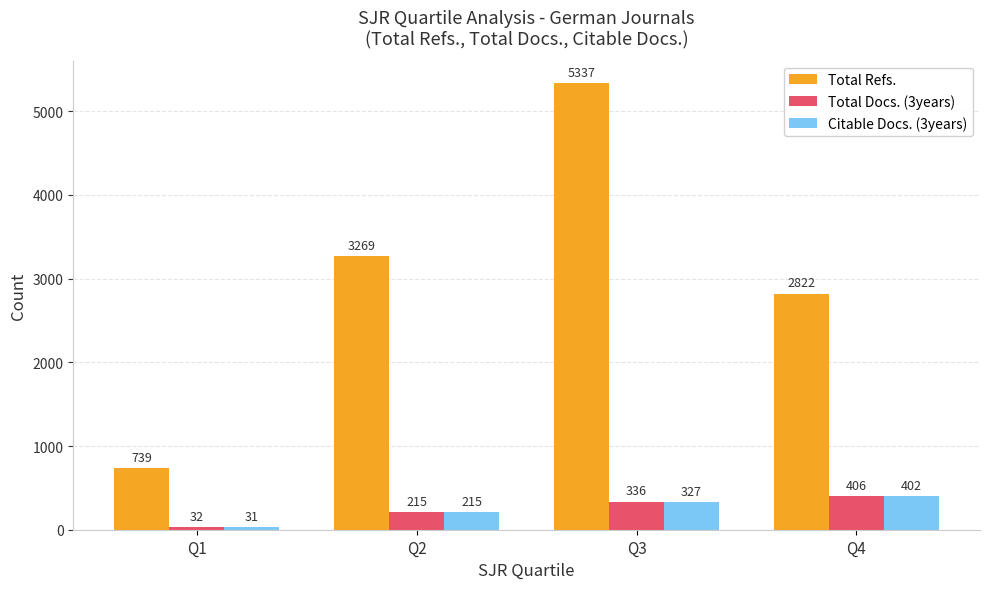

Which category has the highest value in the Total Refs. series?

Q3